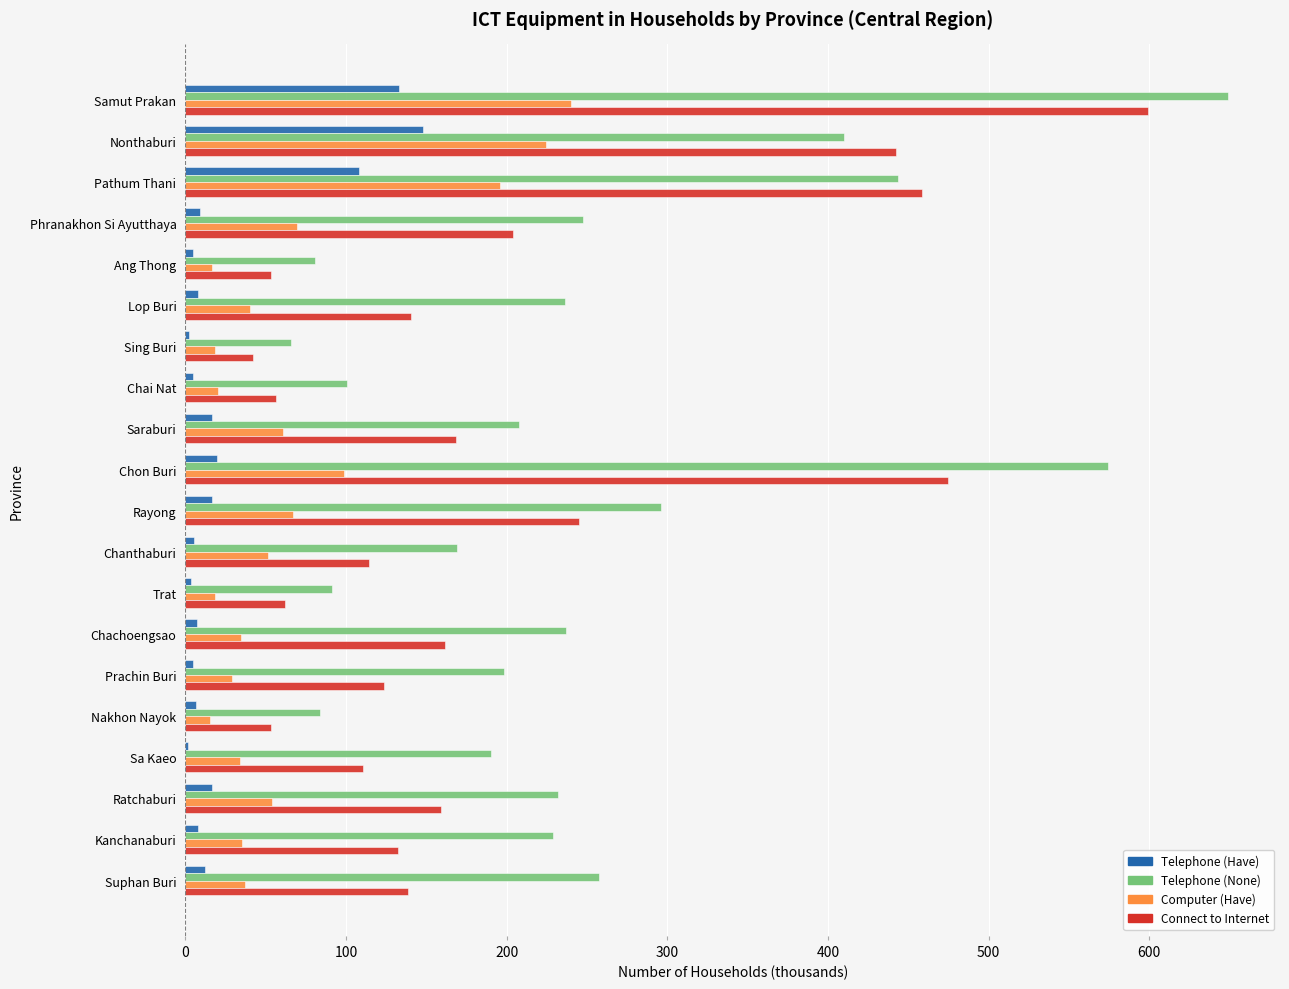

Is it true that Telephone (Have) equals 142.6 at Pathum Thani?

False